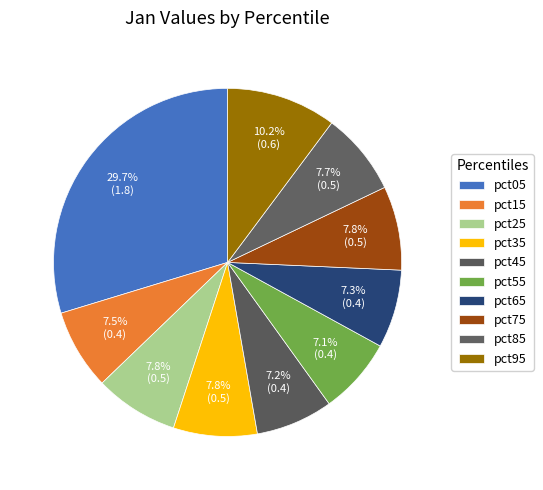

Count the number of slices in the pie.

10